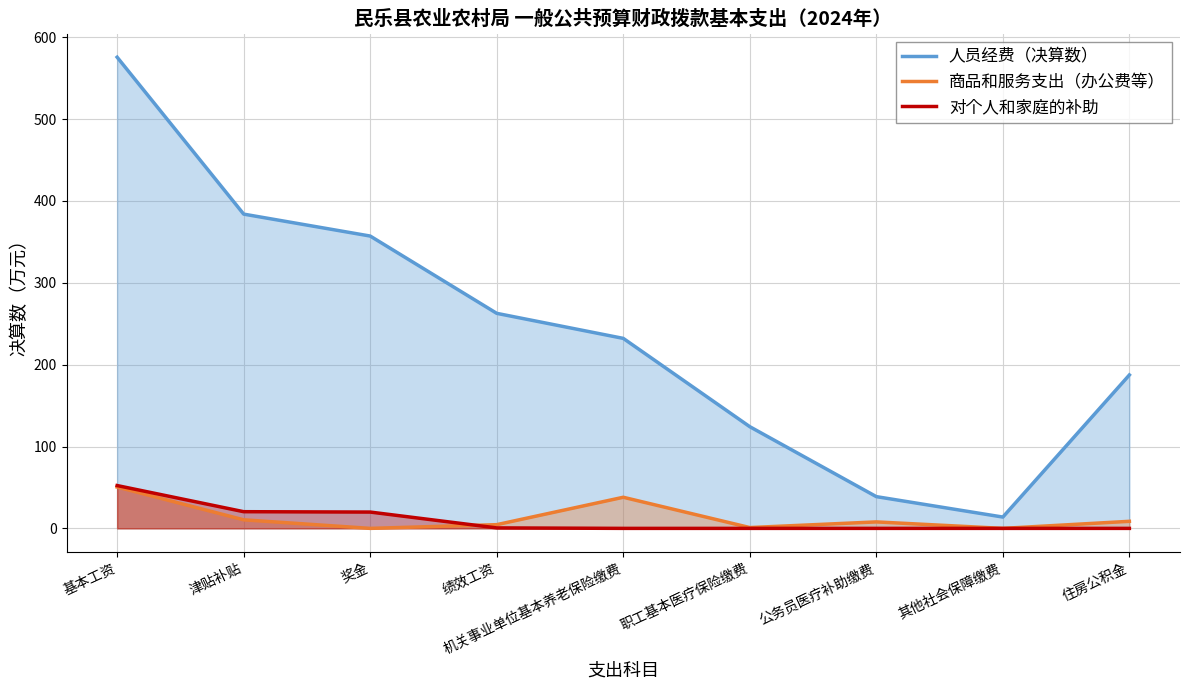

How many distinct data groups are displayed?

3